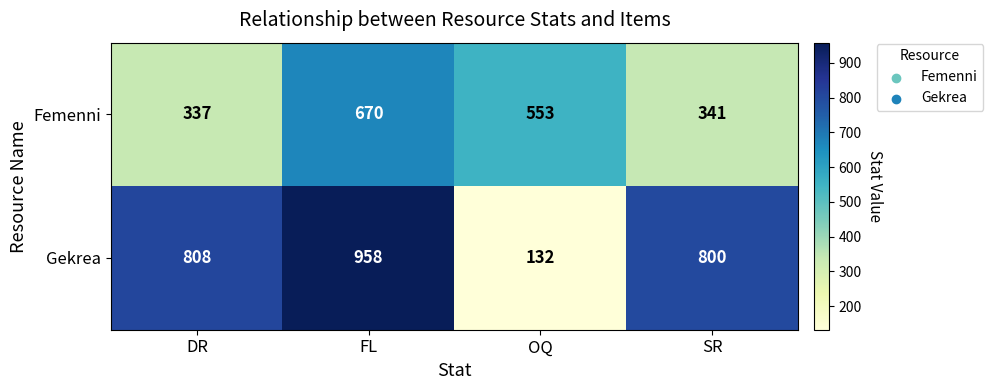

Reading left to right, extract all data points from this chart.

Femenni: DR=337	FL=670	OQ=553	SR=341
Gekrea: DR=808	FL=958	OQ=132	SR=800